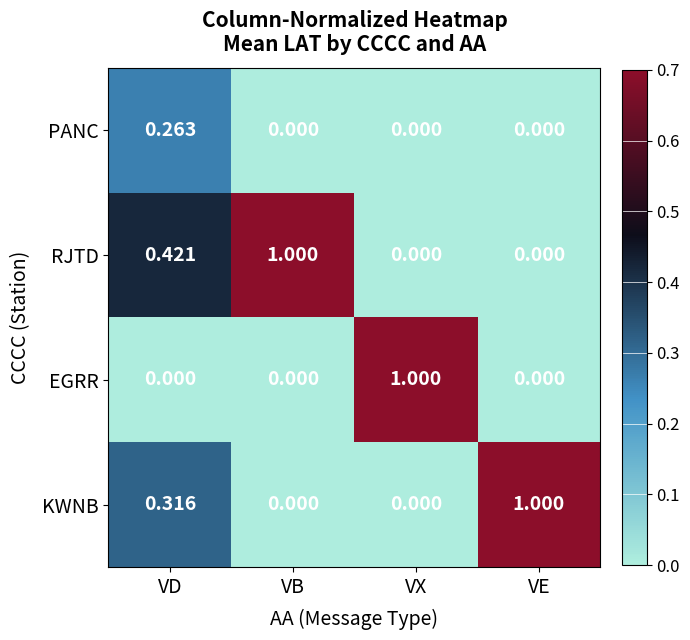

Which series has the largest total across all categories?

RJTD